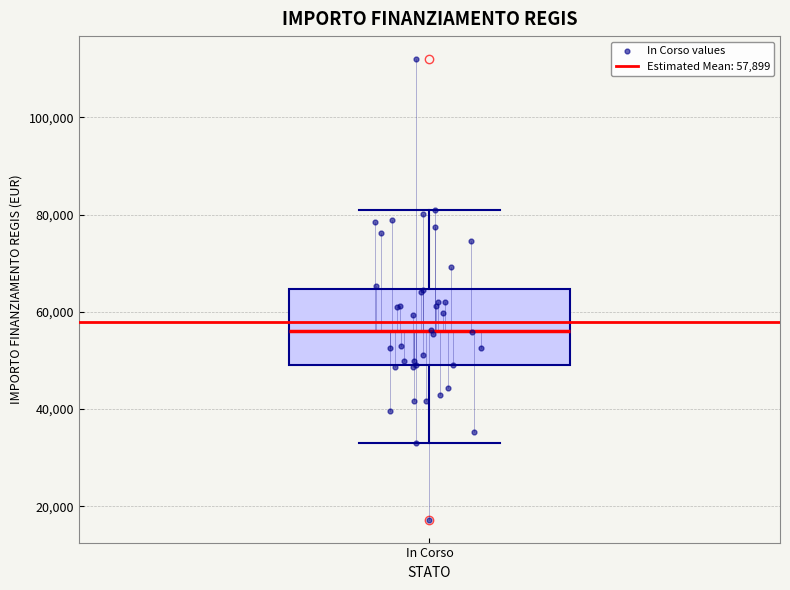

Transcribe this box plot: give where the median line is, the range the box spans, and where the two whiskers end, as read against the y-axis. The values are not printed on the chart, so give them approximately, as read against the axis.

median 56000, box 50000 to 64000, whiskers 32000 to 80000